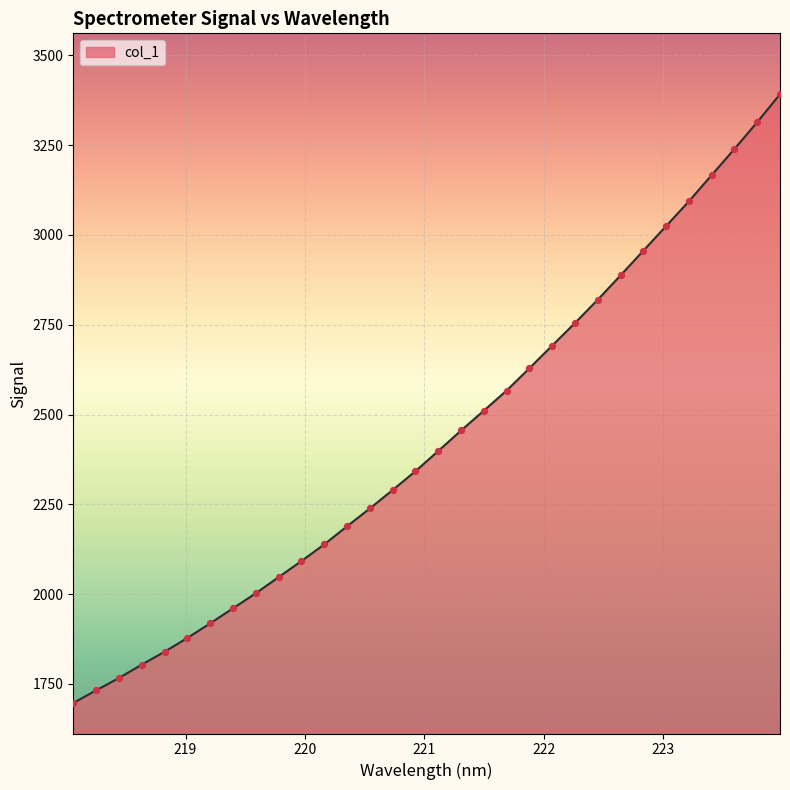

What is the minimum value shown in the chart?

1697.0